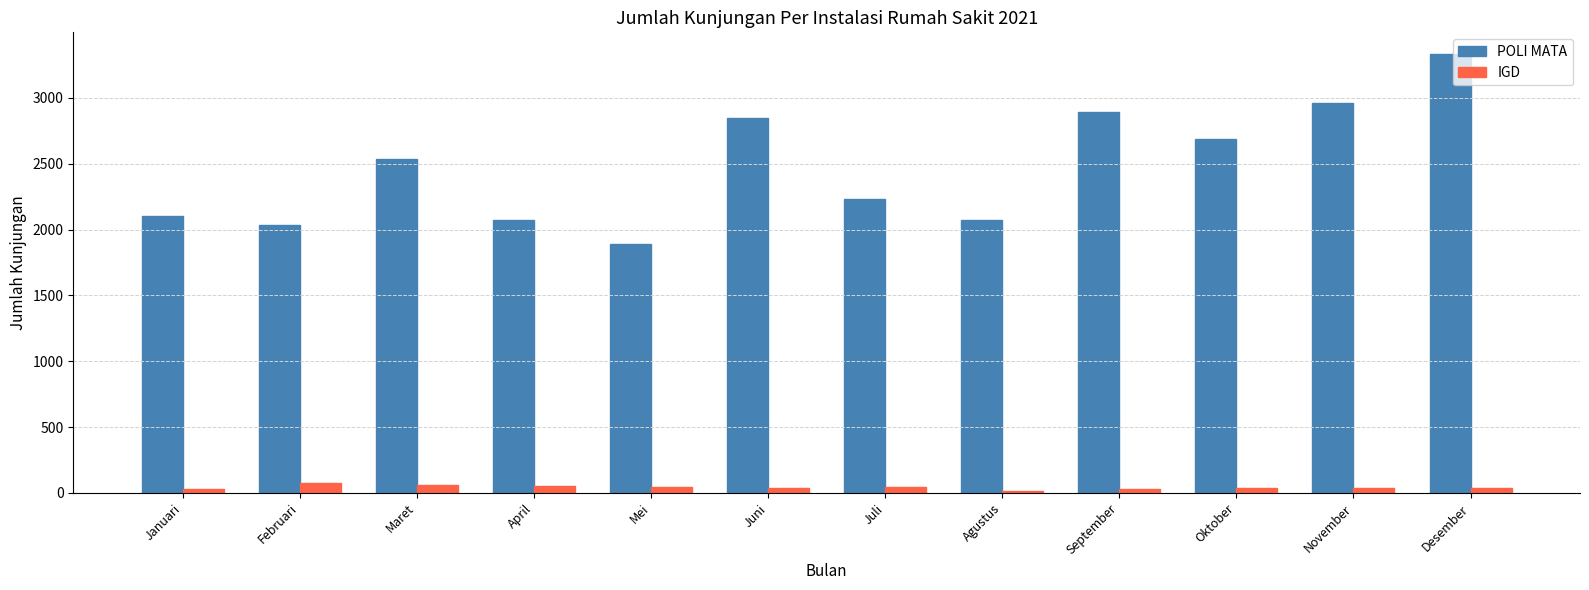

What are all the series names shown in the legend?

POLI MATA, IGD